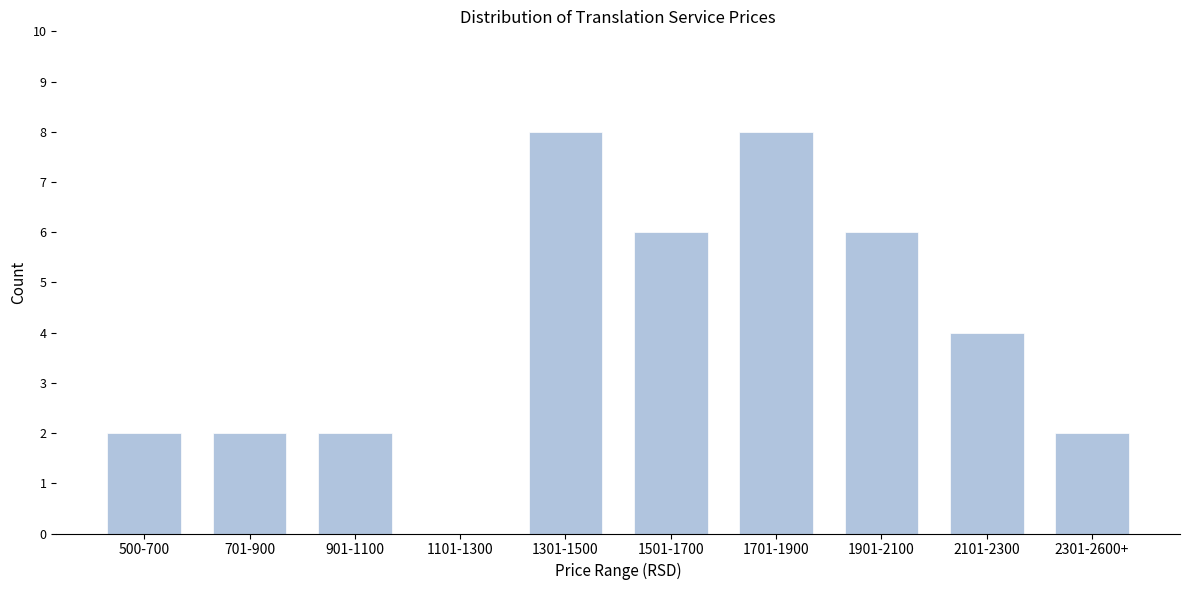

Reading left to right, what are all the values shown in this chart?

500-700=2	701-900=2	901-1100=2	1101-1300=0	1301-1500=8	1501-1700=6	1701-1900=8	1901-2100=6	2101-2300=4	2301-2600+=2